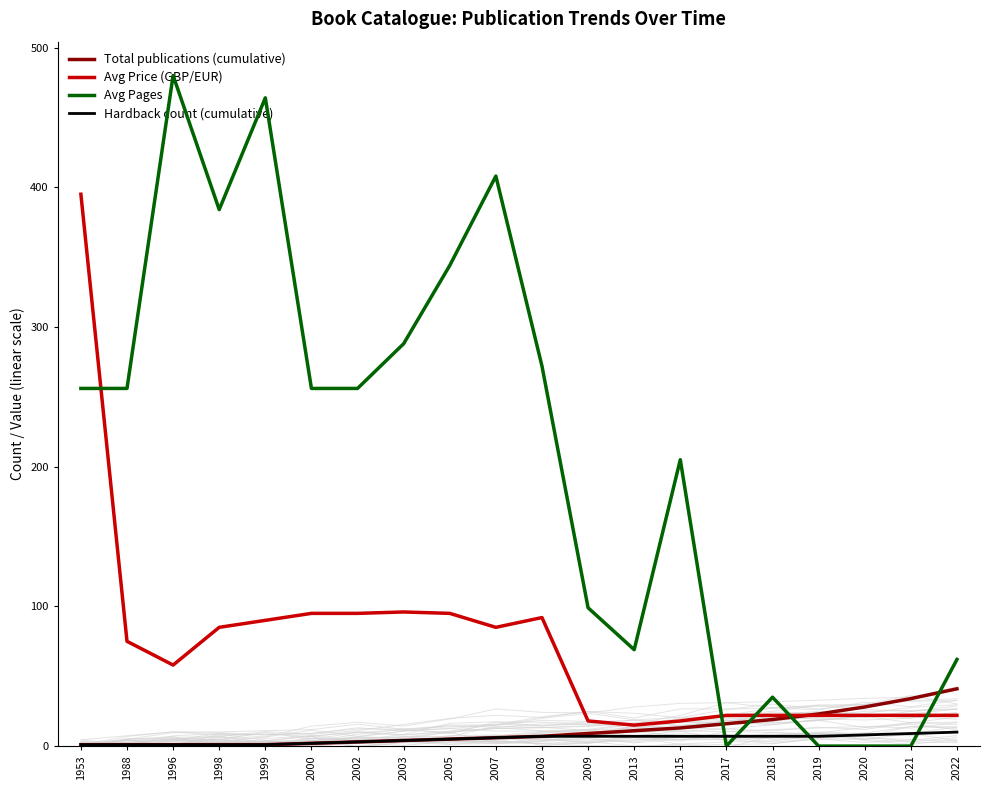

What is the maximum value shown in the chart?

480